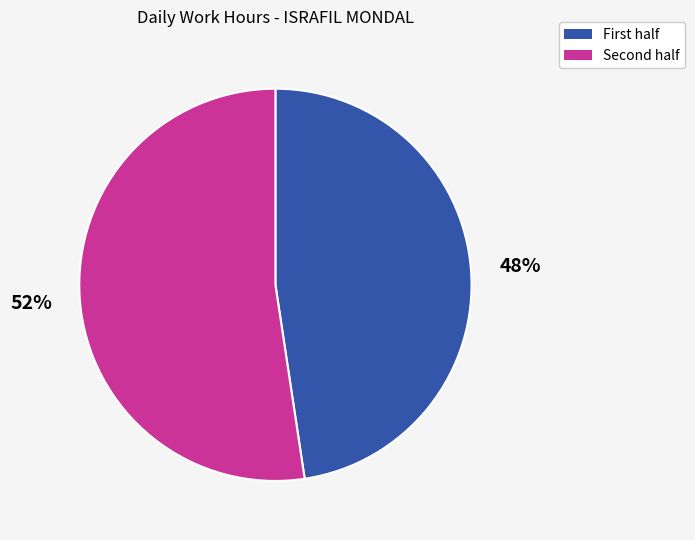

To the nearest percent, what is the average slice percentage?

50%